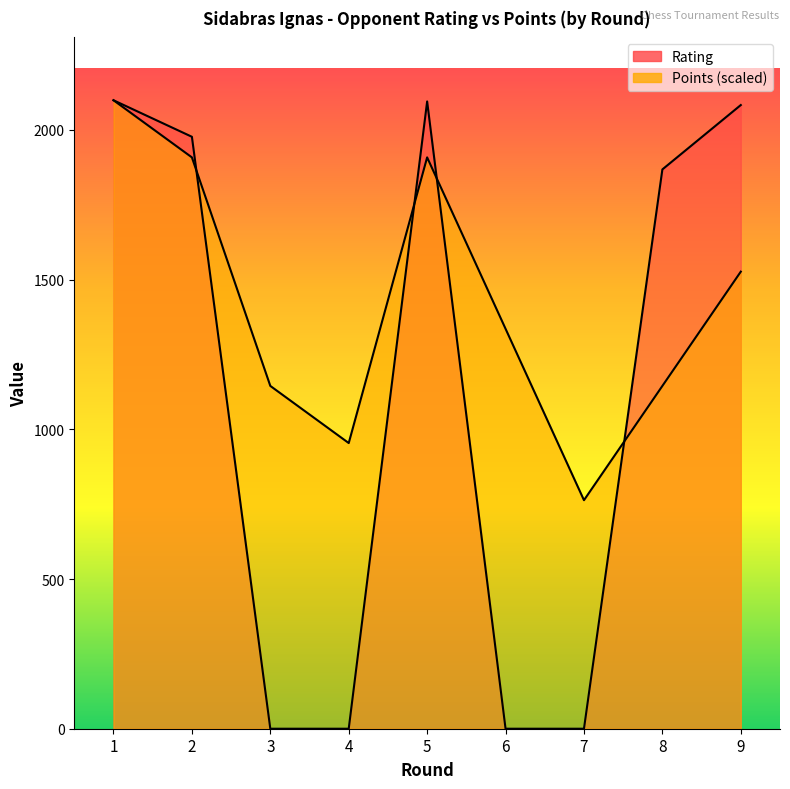

How many lines are shown in the chart?

2